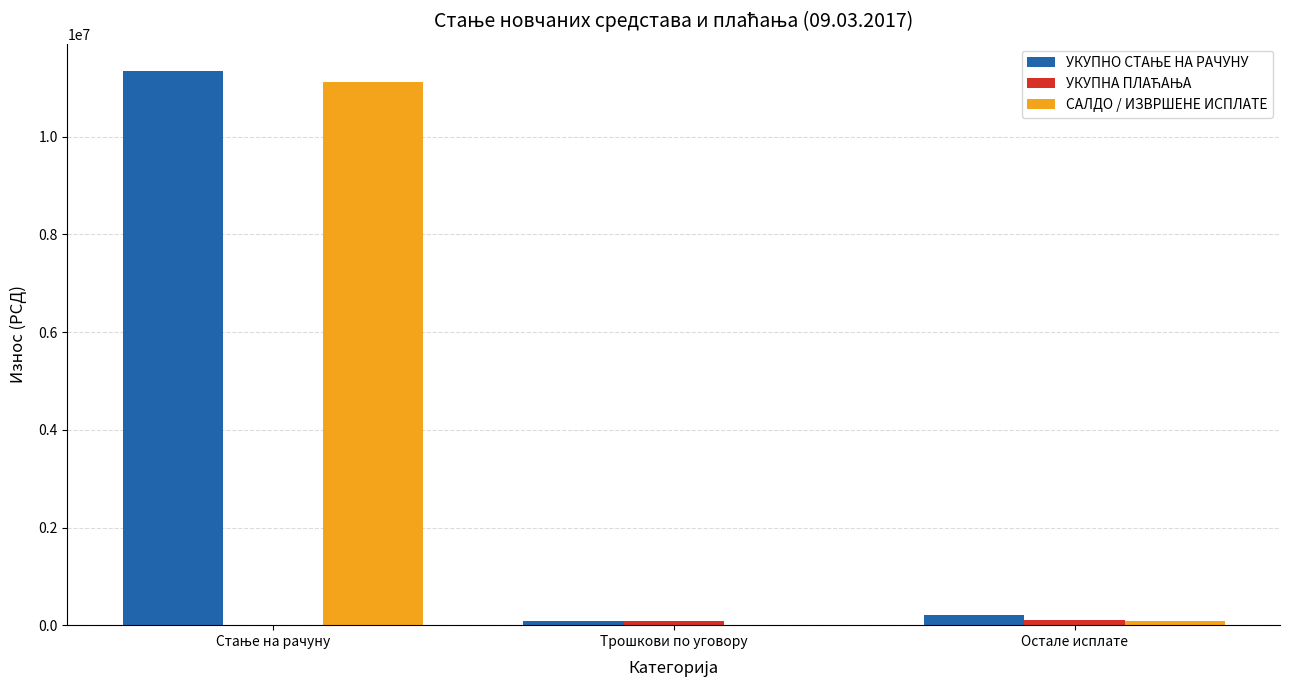

What is the maximum value for САЛДО / ИЗВРШЕНЕ ИСПЛАТЕ?

11124605.1